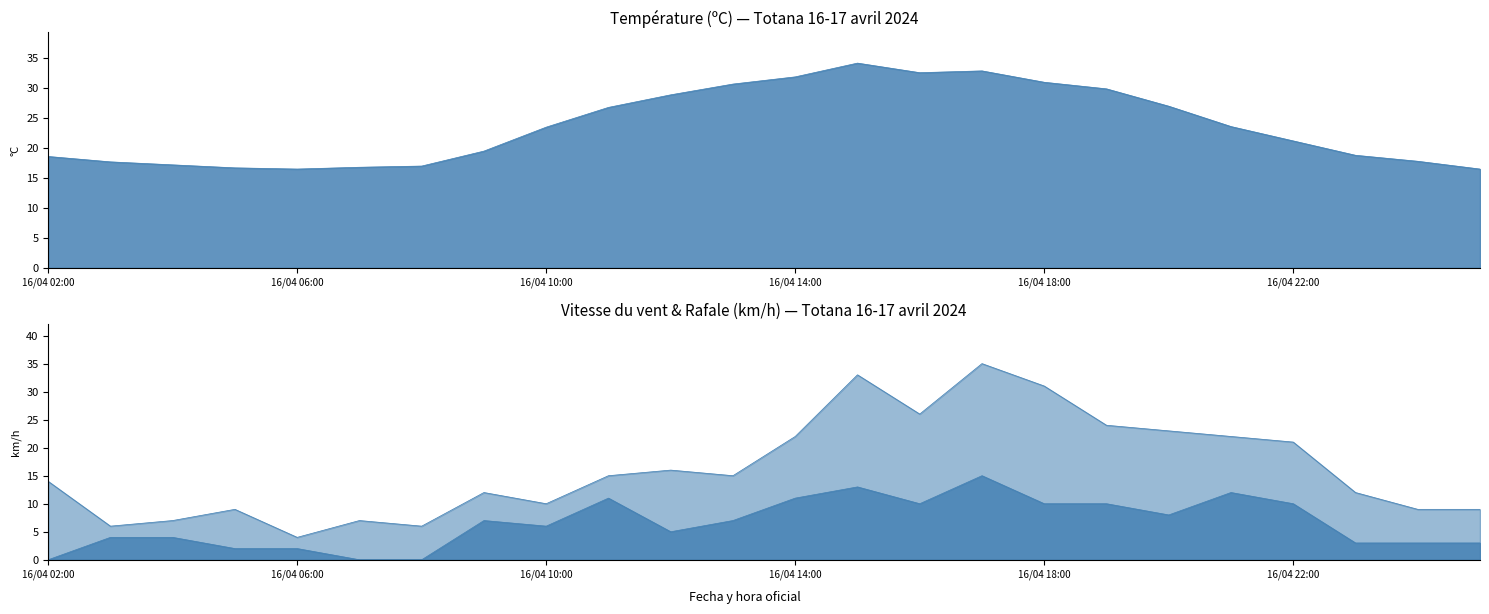

In Vitesse du vent (km/h), how many points are higher than both neighbors (excluding endpoints)?

5